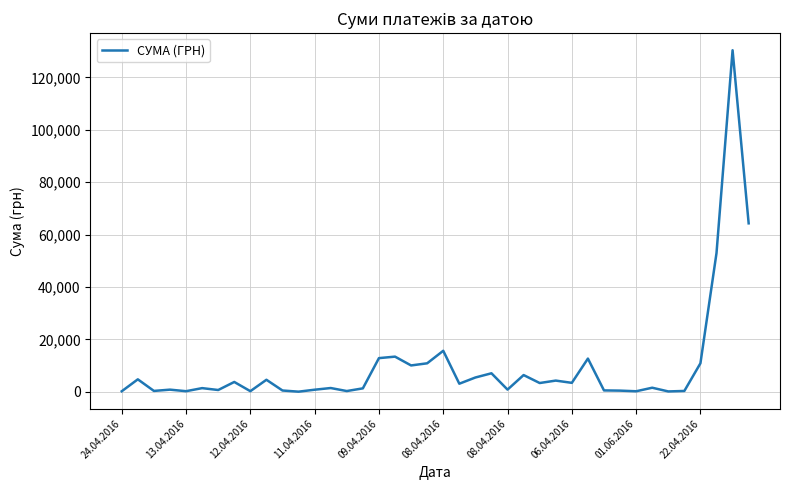

What is the maximum value shown in the chart?

130379.7